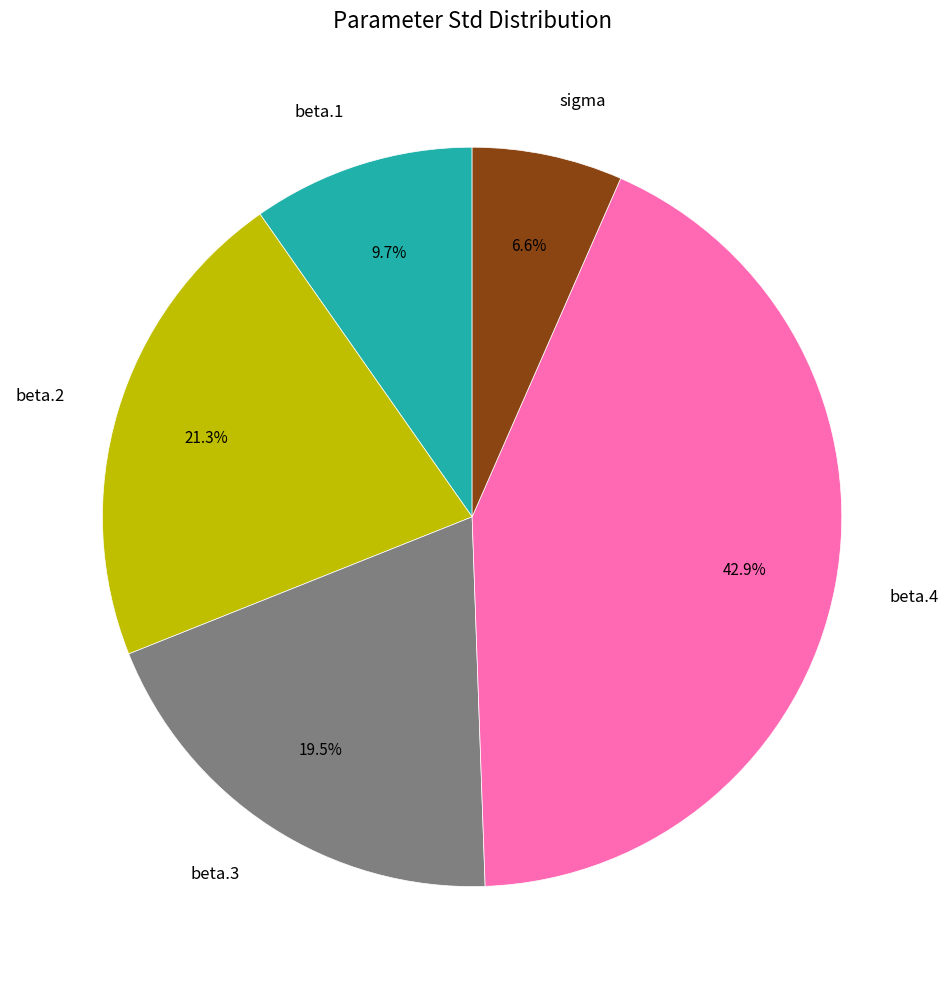

What is the smallest slice in the pie chart?

sigma